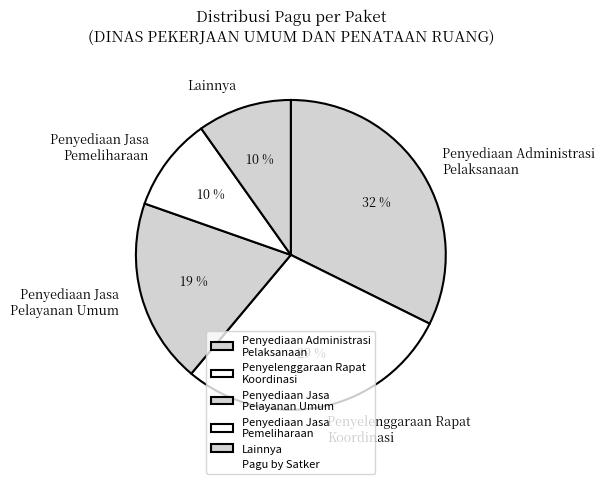

To the nearest percent, what percentage of the pie is Penyelenggaraan Rapat Koordinasi?

29%